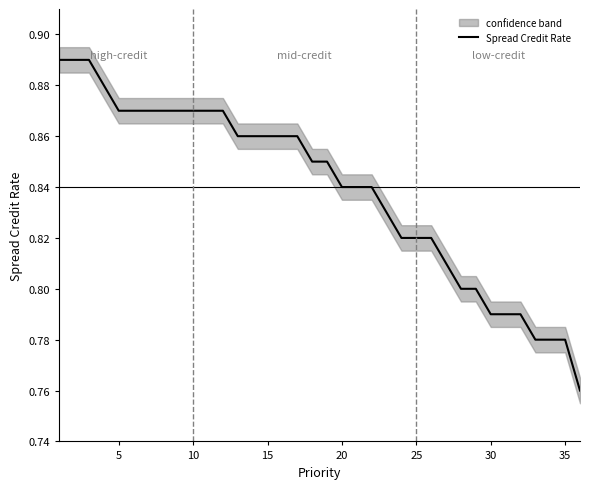

Reading left to right, transcribe all the data shown in this chart.

0.9	0.9	0.9	0.9	0.9	0.9	0.9	0.9	0.9	0.9	0.9	0.9	0.9	0.9	0.9	0.9	0.9	0.8	0.8	0.8	0.8	0.8	0.8	0.8	0.8	0.8	0.8	0.8	0.8	0.8	0.8	0.8	0.8	0.8	0.8	0.8